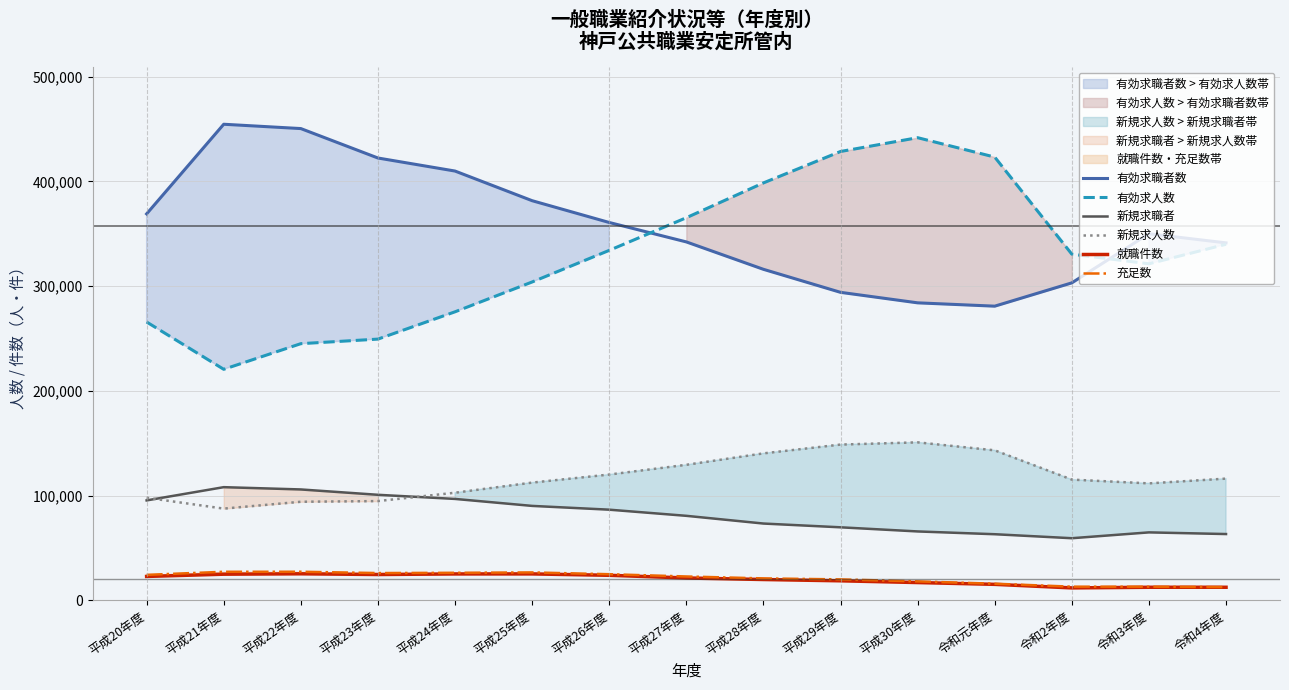

Reading right to left, list all the values displayed in this chart.

有効求職者数: 令和4年度=341262	令和3年度=349979	令和2年度=303084	令和元年度=280843	平成30年度=284020	平成29年度=294042	平成28年度=316022	平成27年度=342182	平成26年度=360717	平成25年度=381528	平成24年度=409825	平成23年度=422277	平成22年度=450375	平成21年度=454498	平成20年度=368934
有効求人数: 令和4年度=339926	令和3年度=321283	令和2年度=330480	令和元年度=423159	平成30年度=441680	平成29年度=428496	平成28年度=398503	平成27年度=365274	平成26年度=334103	平成25年度=303926	平成24年度=275456	平成23年度=249395	平成22年度=245037	平成21年度=220570	平成20年度=265739
新規求職者: 令和4年度=63303	令和3年度=64891	令和2年度=59321	令和元年度=63139	平成30年度=65794	平成29年度=69739	平成28年度=73335	平成27年度=80701	平成26年度=86565	平成25年度=90175	平成24年度=96830	平成23年度=100774	平成22年度=105880	平成21年度=108061	平成20年度=95412
新規求人数: 令和4年度=116223	令和3年度=111665	令和2年度=115277	令和元年度=143220	平成30年度=150834	平成29年度=148708	平成28年度=140313	平成27年度=129393	平成26年度=120096	平成25年度=112408	平成24年度=102749	平成23年度=94767	平成22年度=94128	平成21年度=87586	平成20年度=97953
就職件数: 令和4年度=12506	令和3年度=12503	令和2年度=11893	令和元年度=15290	平成30年度=17000	平成29年度=18672	平成28年度=19904	平成27年度=21364	平成26年度=23927	平成25年度=25249	平成24年度=25218	平成23年度=24675	平成22年度=25361	平成21年度=24982	平成20年度=22834
充足数: 令和4年度=12647	令和3年度=13040	令和2年度=13078	令和元年度=15896	平成30年度=18111	平成29年度=20019	平成28年度=20968	平成27年度=22809	平成26年度=24964	平成25年度=26682	平成24年度=26321	平成23年度=26069	平成22年度=27326	平成21年度=27290	平成20年度=24354